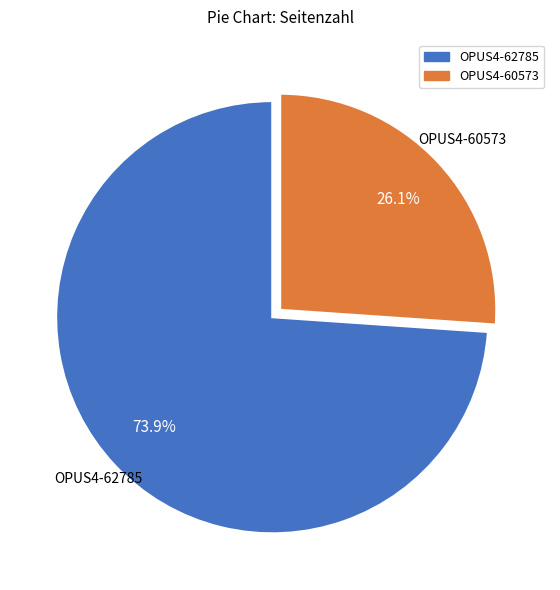

Is it true that OPUS4-62785 is 74% of the pie?

True